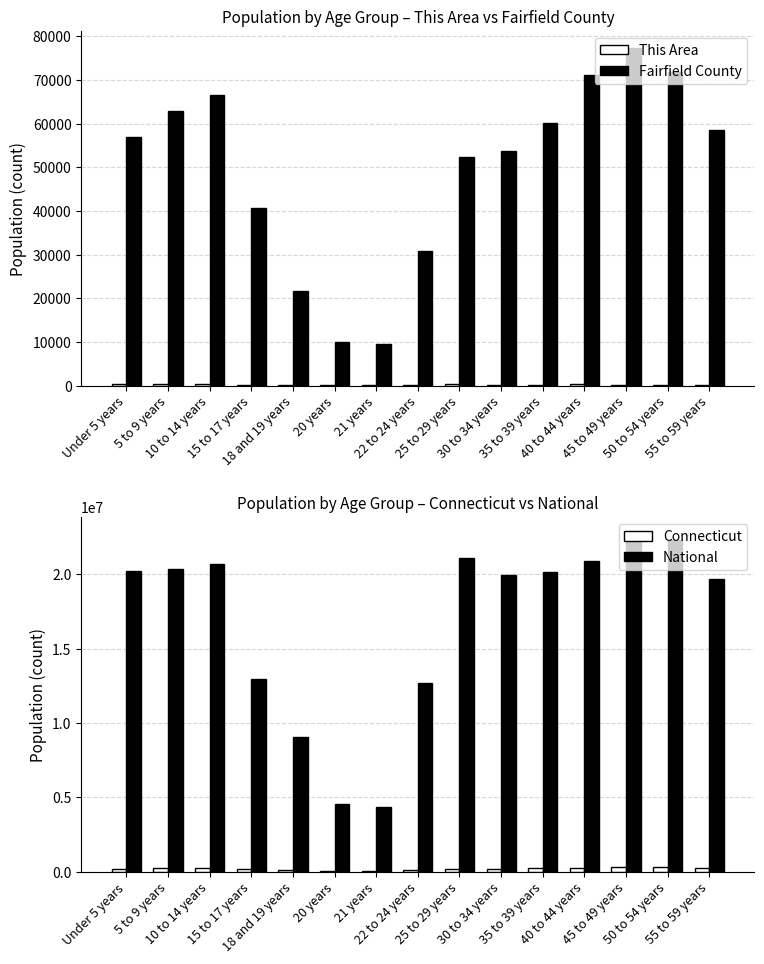

What is the sum of all Connecticut values?

2864243